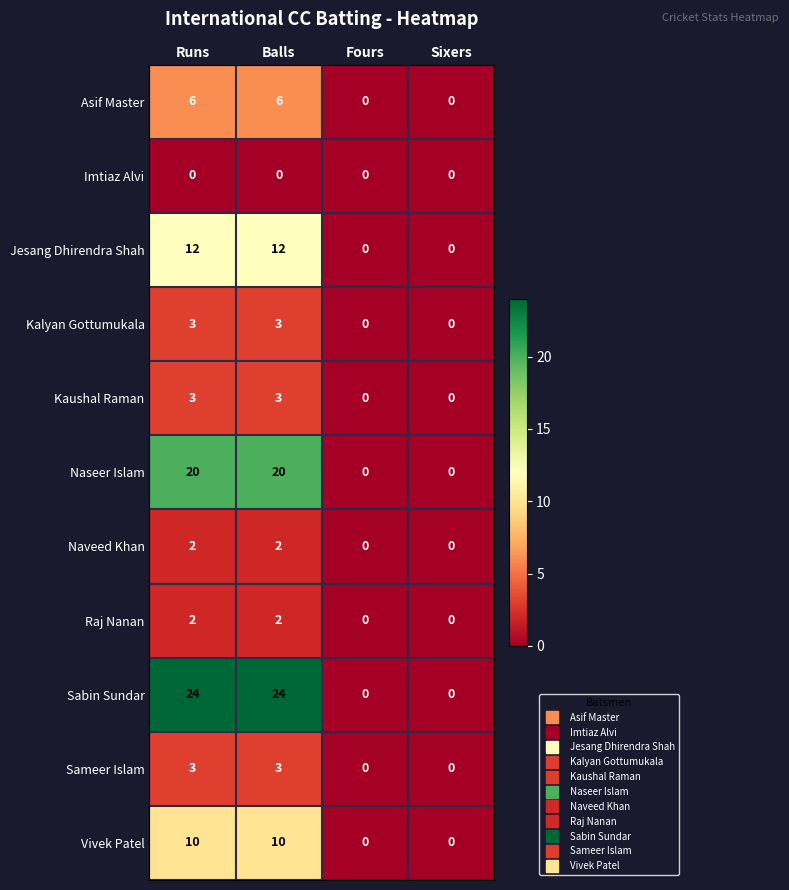

The value of Naseer Islam at Fours is 0. True or false?

True